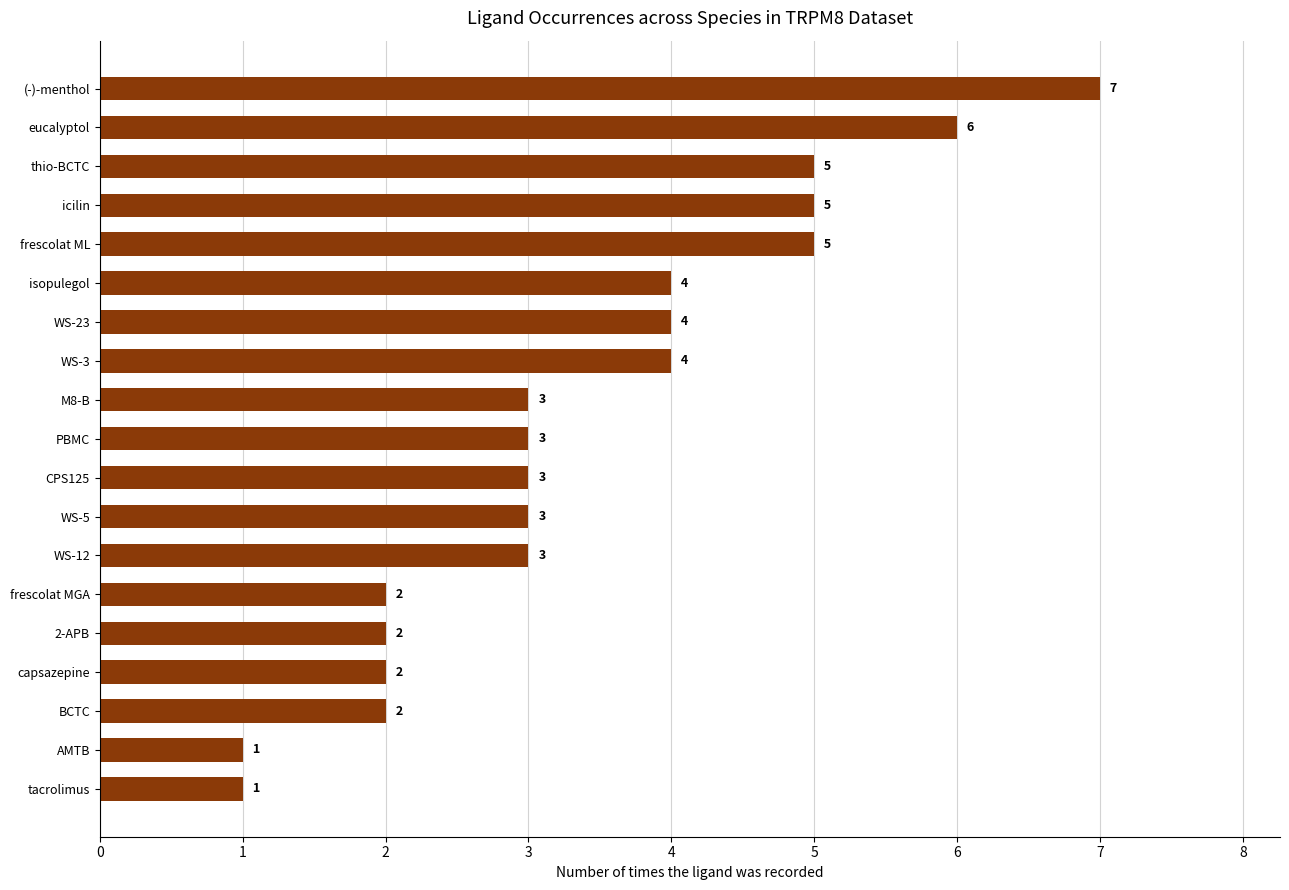

What is the difference between the second highest and minimum values?

5